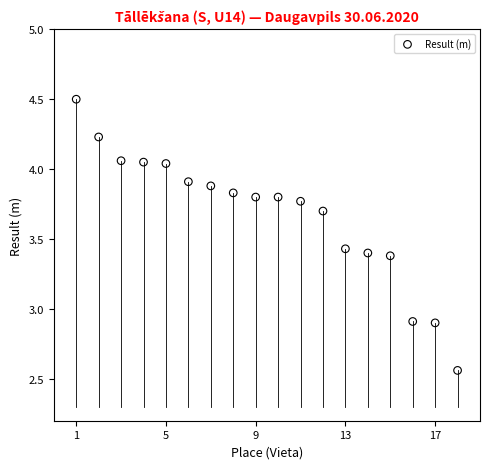

What is the range of Y values (max minus min)?

1.9